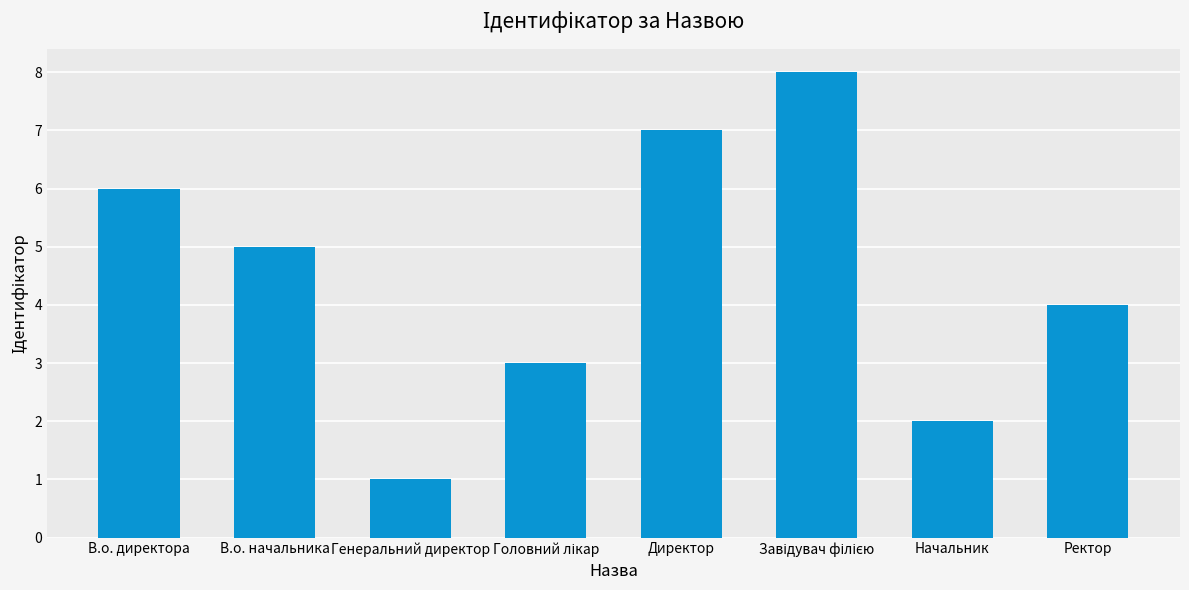

Reading left to right, list all the values displayed in this chart.

6	5	1	3	7	8	2	4